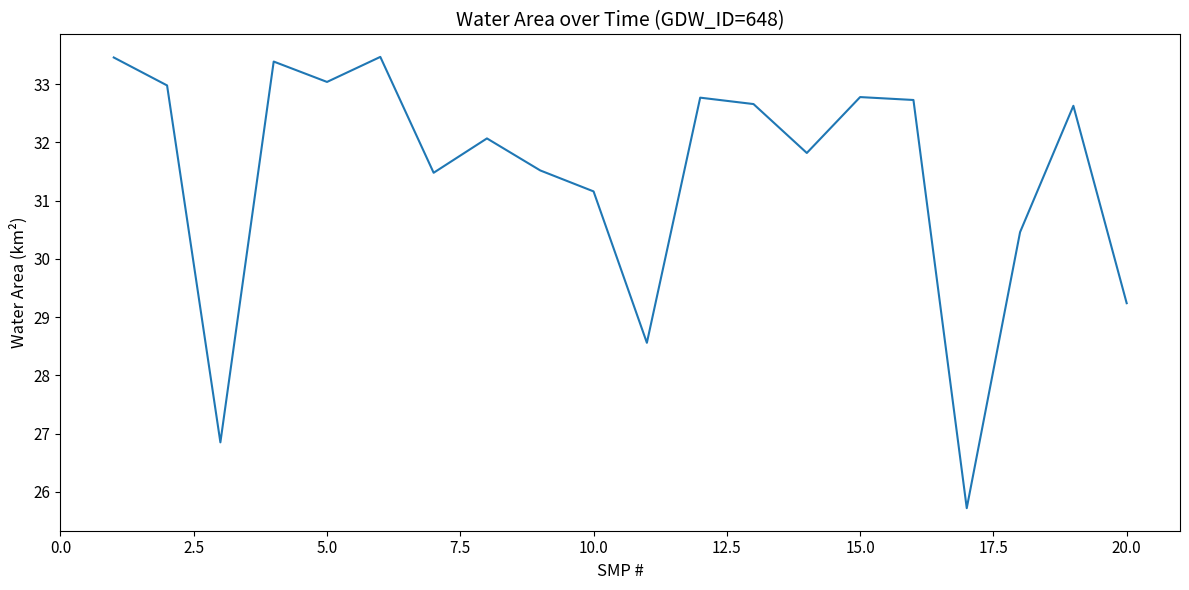

What is the maximum value shown in the chart?

33.5